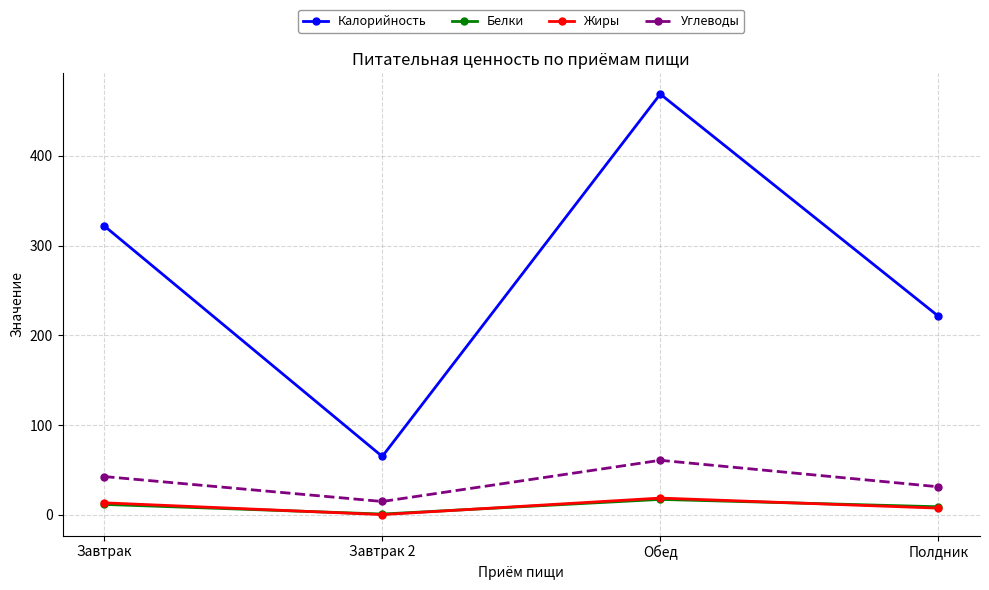

What is the sum of all Белки values?

38.4